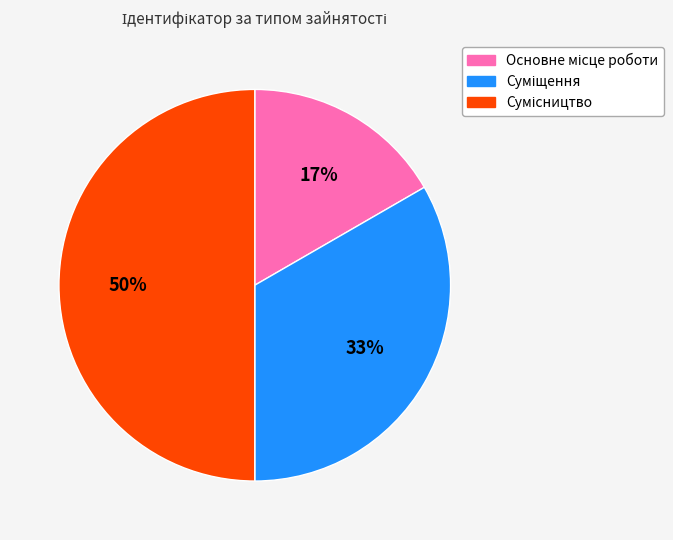

To the nearest percent, what is the average slice percentage?

33%